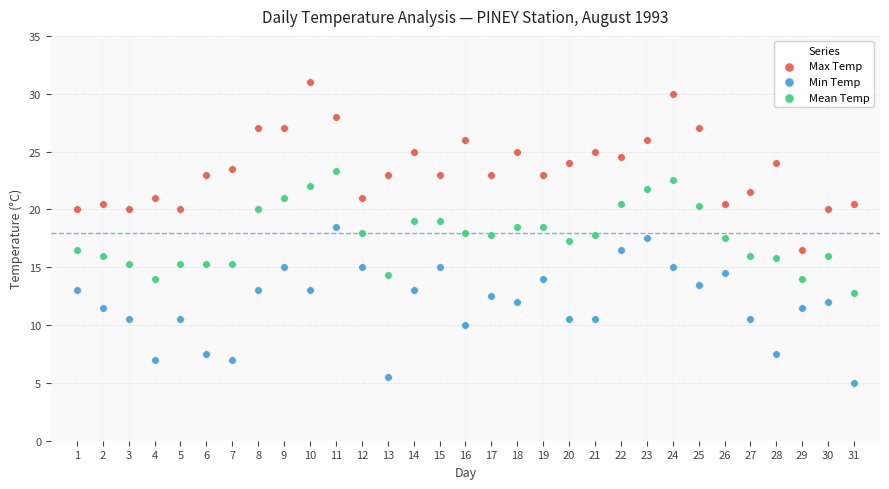

Which series has the widest spread of Y values?

Max Temp